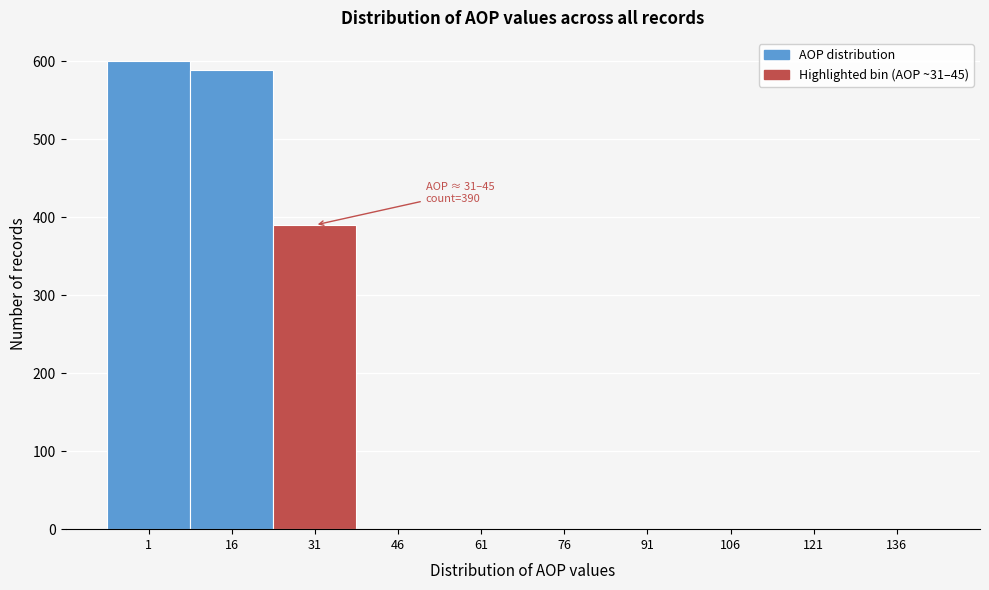

Reading right to left, list all the values displayed in this chart.

136=0	121=0	106=0	91=0	76=0	61=0	46=0	31=390	16=589	1=600